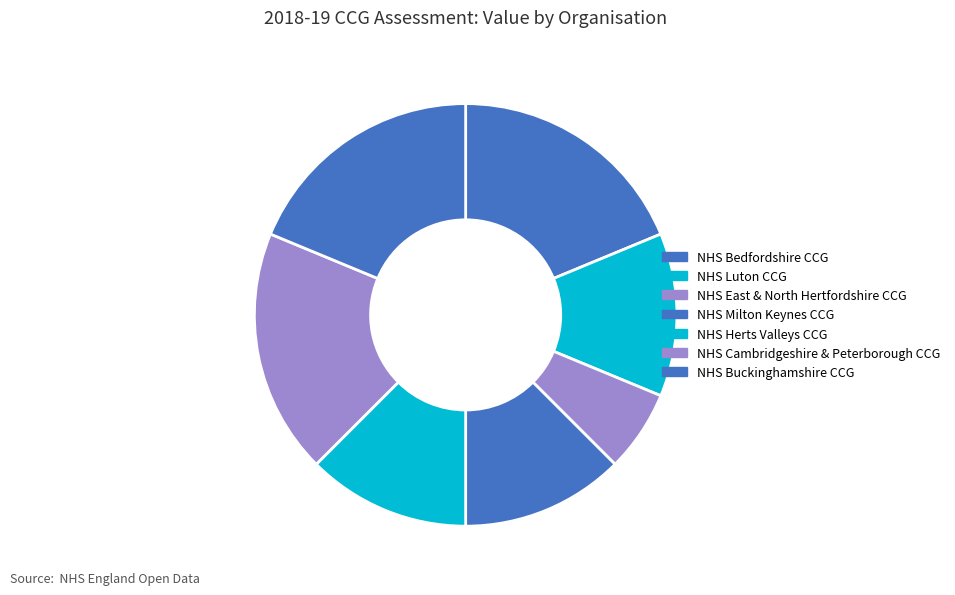

How many segments does this pie chart have?

7